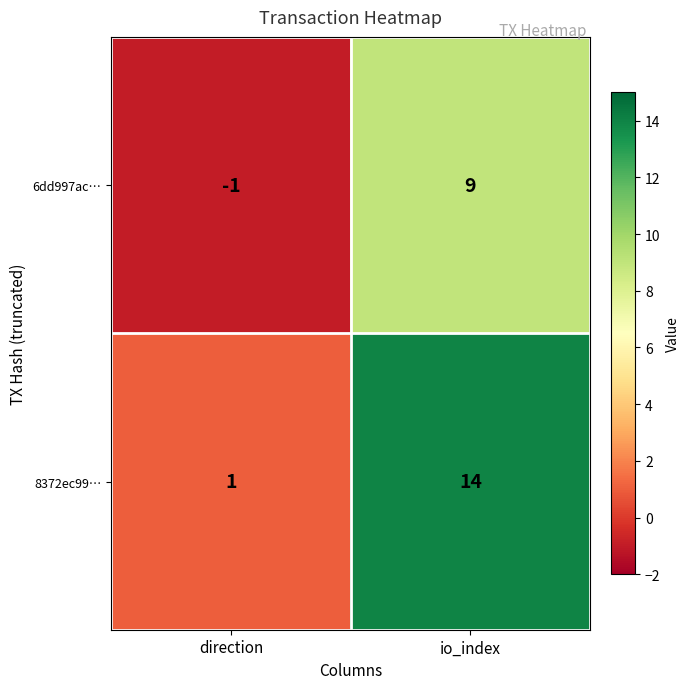

Count the number of categories in the chart.

2